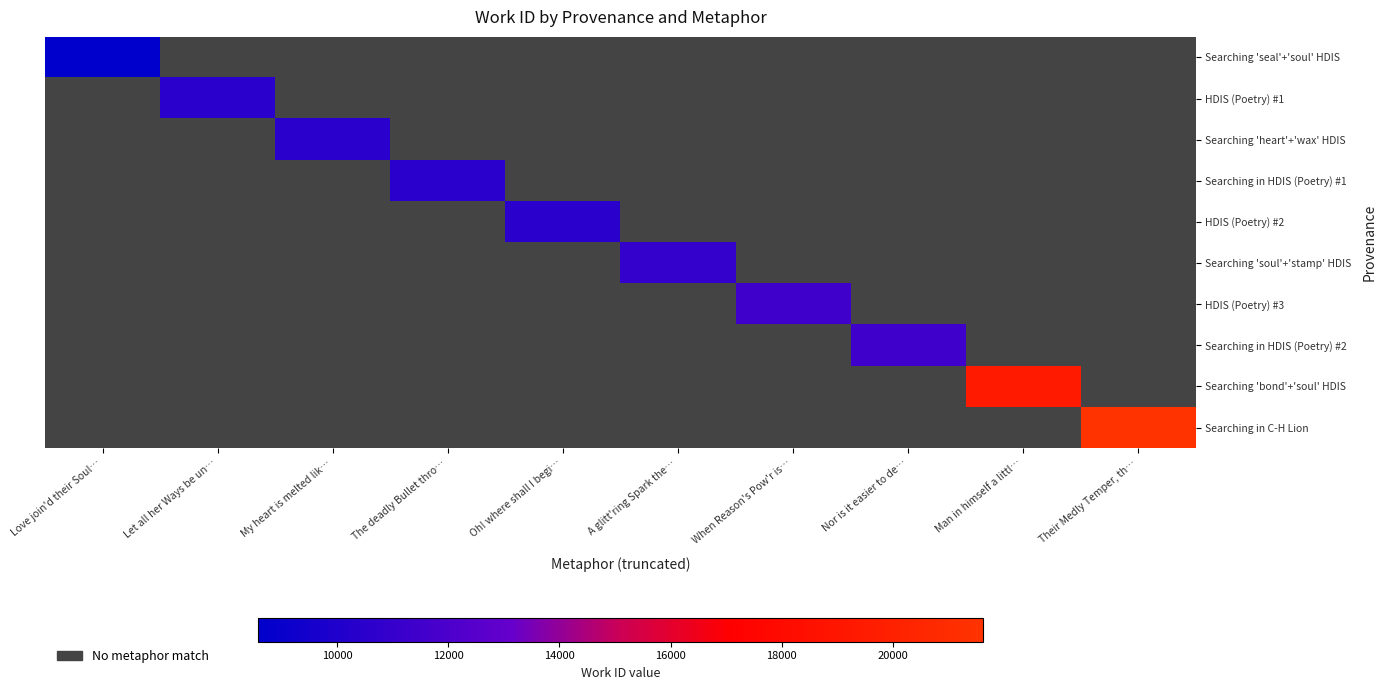

At which label does Searching 'seal'+'soul' HDIS reach its peak?

Love join'd their Soul…